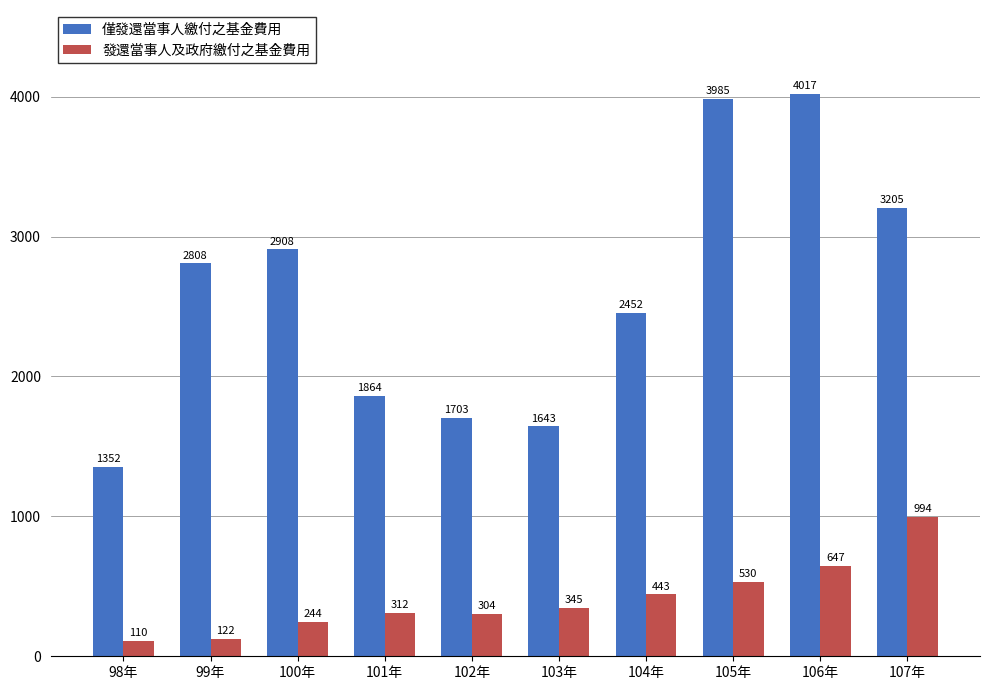

At 106年, list the series in order from largest to smallest.

僅發還當事人繳付之基金費用, 發還當事人及政府繳付之基金費用